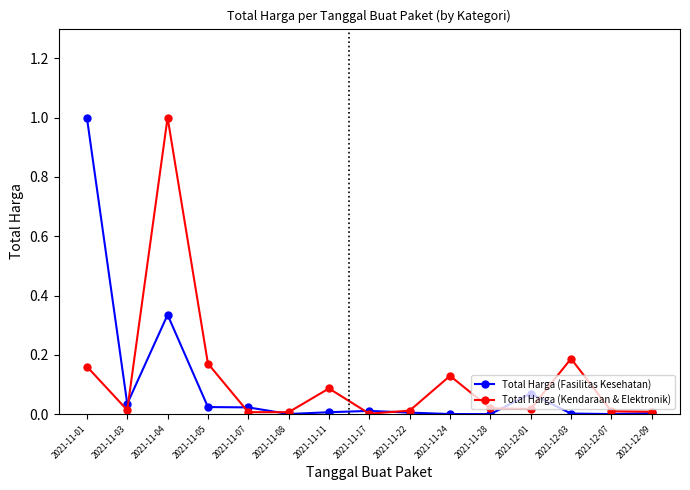

What is the label of the 7th point from the left?

2021-11-11